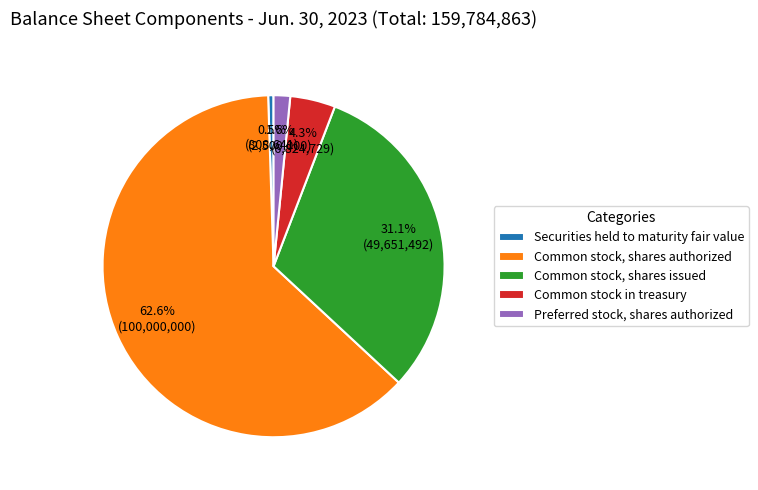

Count the number of slices in the pie.

5